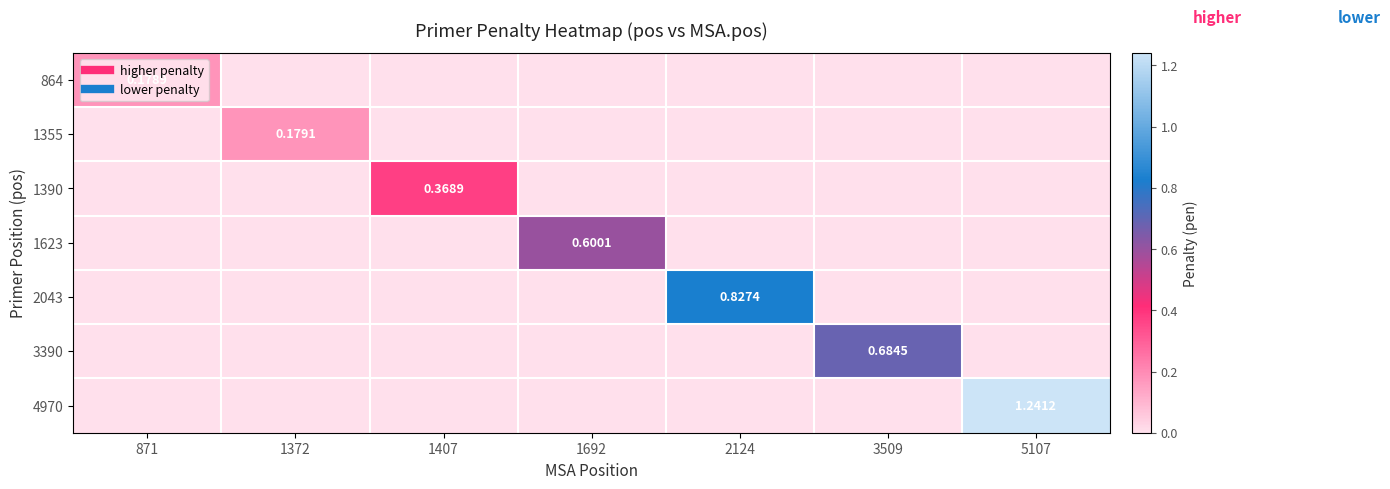

Rank the categories by 3390 value from lowest to highest.

871, 1372, 1407, 1692, 2124, 5107, 3509